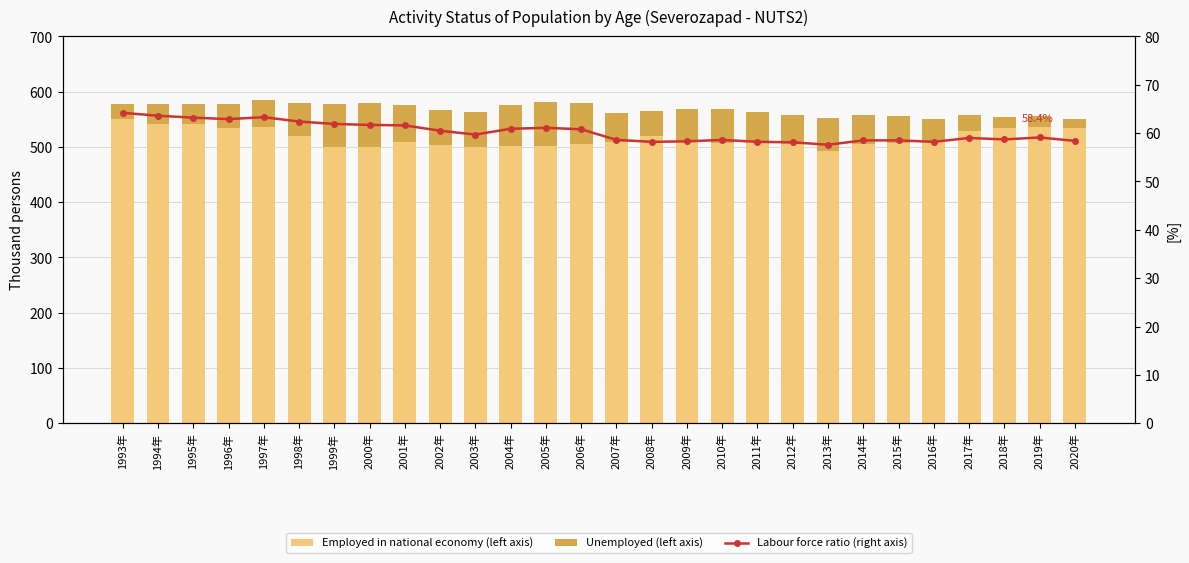

Reading left to right, extract all data points from this chart.

Employed in national economy: 1993年=550.7	1994年=541.6	1995年=541.5	1996年=534.6	1997年=535.6	1998年=519.7	1999年=500.7	2000年=499.2	2001年=509.2	2002年=503.6	2003年=500.0	2004年=500.9	2005年=502.2	2006年=506.1	2007年=508.2	2008年=520.0	2009年=509.6	2010年=506.2	2011年=510.1	2012年=504.5	2013年=492.7	2014年=504.8	2015年=507.5	2016年=510.4	2017年=529.0	2018年=534.8	2019年=537.0	2020年=534.6
Unemployed: 1993年=26.9	1994年=35.2	1995年=35.9	1996年=42.7	1997年=49.1	1998年=59.9	1999年=77.1	2000年=80.1	2001年=67.3	2002年=64.1	2003年=62.8	2004年=75.3	2005年=78.5	2006年=73.9	2007年=53.1	2008年=44.3	2009年=58.6	2010年=63.0	2011年=53.6	2012年=52.8	2013年=58.9	2014年=53.8	2015年=48.1	2016年=40.3	2017年=29.0	2018年=19.0	2019年=19.0	2020年=16.5
Labour force ratio (right axis): 1993年=64.2	1994年=63.6	1995年=63.2	1996年=62.9	1997年=63.3	1998年=62.4	1999年=61.9	2000年=61.7	2001年=61.6	2002年=60.5	2003年=59.7	2004年=60.9	2005年=61.1	2006年=60.8	2007年=58.6	2008年=58.2	2009年=58.3	2010年=58.6	2011年=58.2	2012年=58.1	2013年=57.6	2014年=58.5	2015年=58.5	2016年=58.2	2017年=59.0	2018年=58.7	2019年=59.1	2020年=58.4